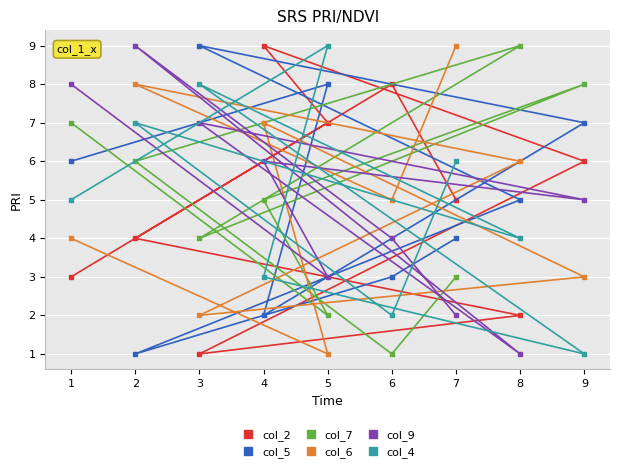

How many times do col_6 and col_7 cross each other?

3